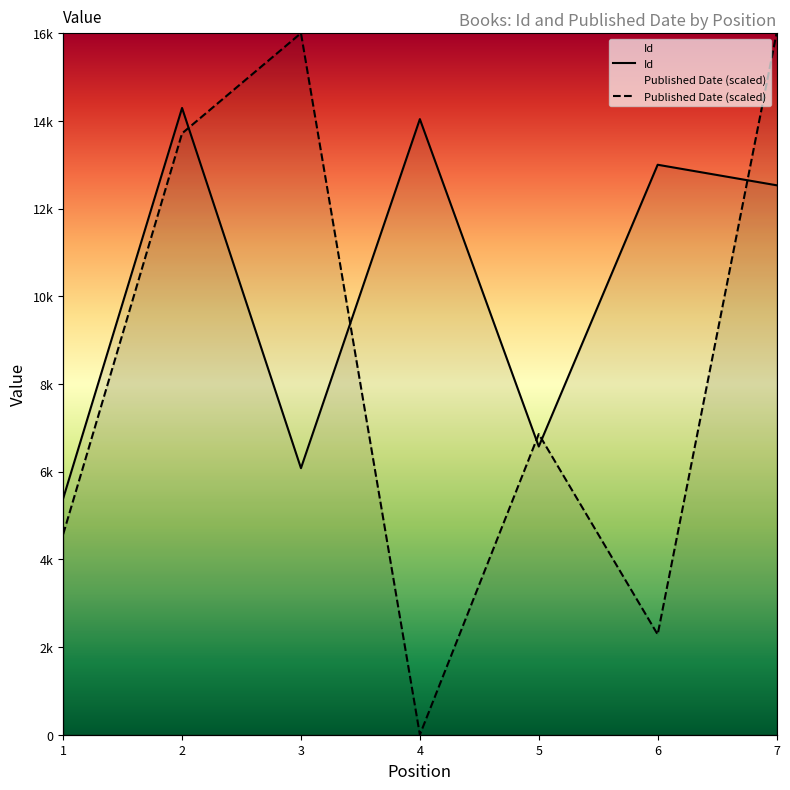

Which series has the largest total across all categories?

Id